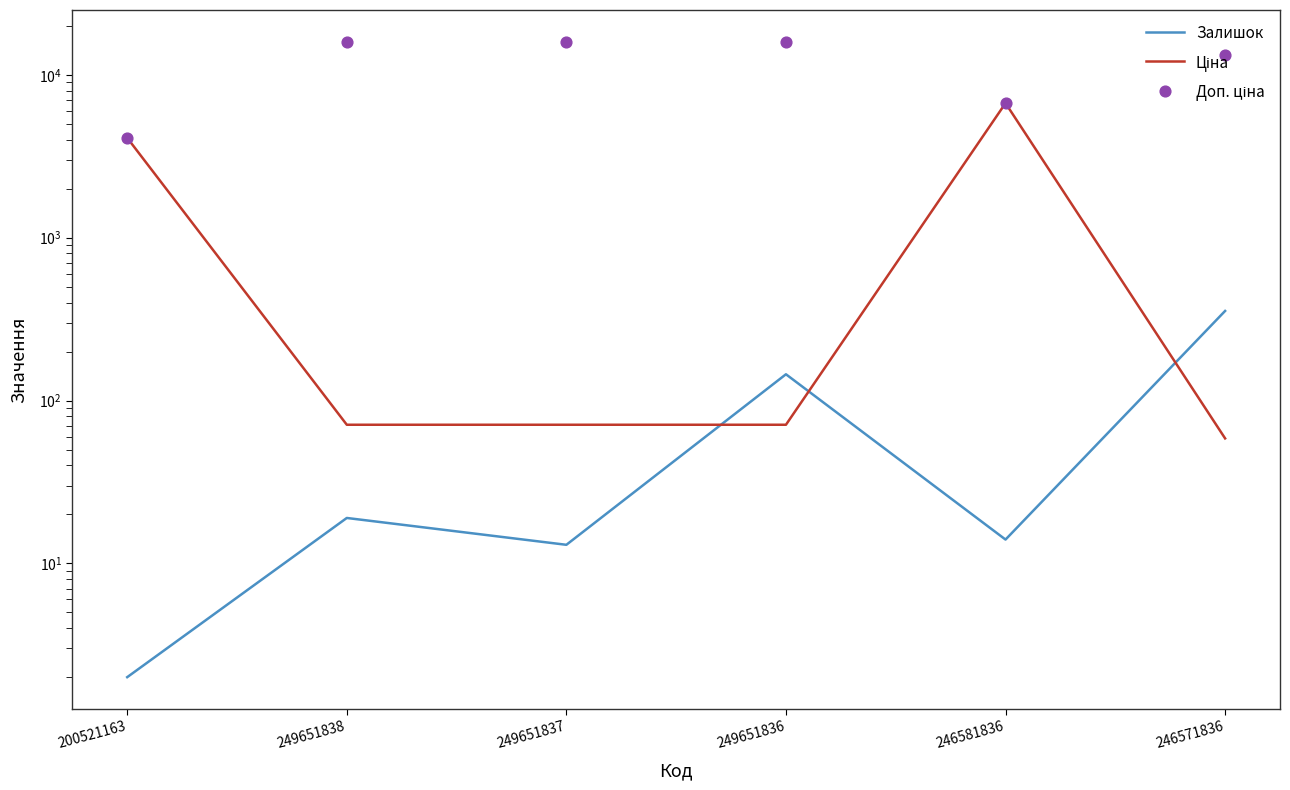

At how many categories does at least one series exceed 14932?

3